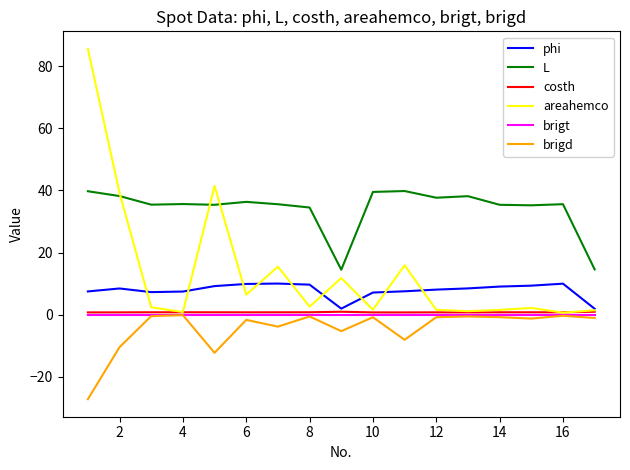

Which series has the largest range (max minus min)?

areahemco